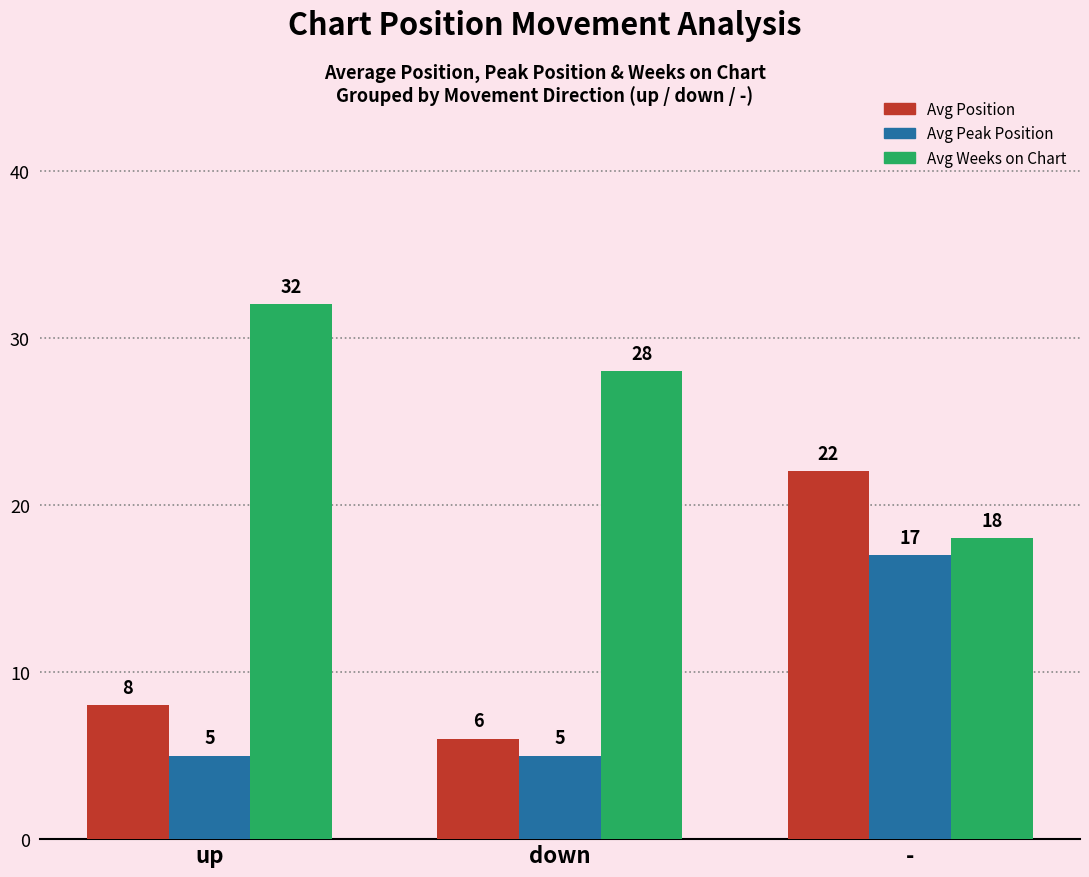

Which series has the widest spread of values?

Avg Position